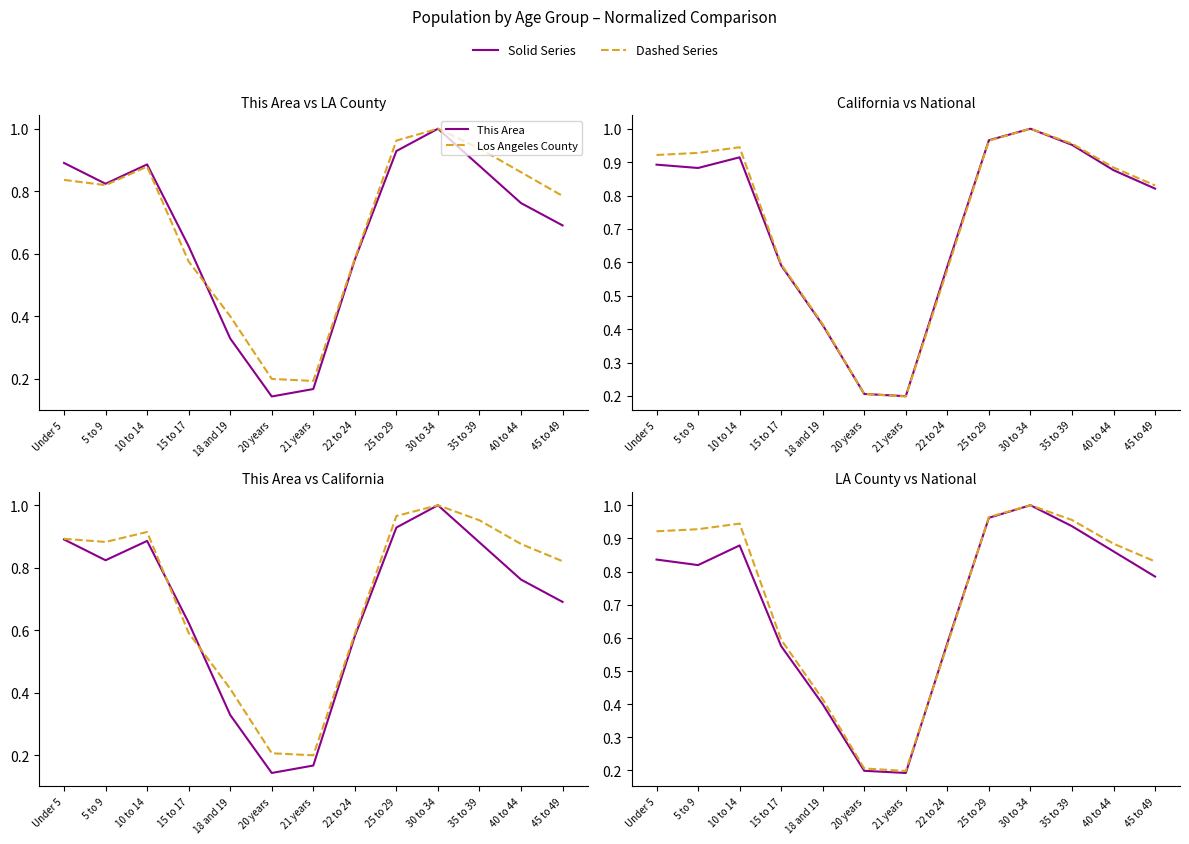

At which category is the sum across all series the highest?

30 to 34